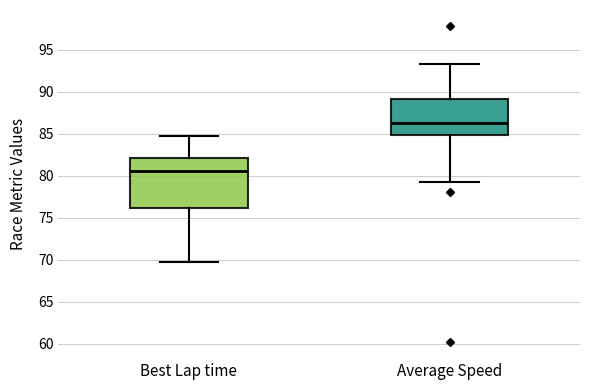

Which box is the tallest, from its lower edge to its upper edge?

Best Lap time